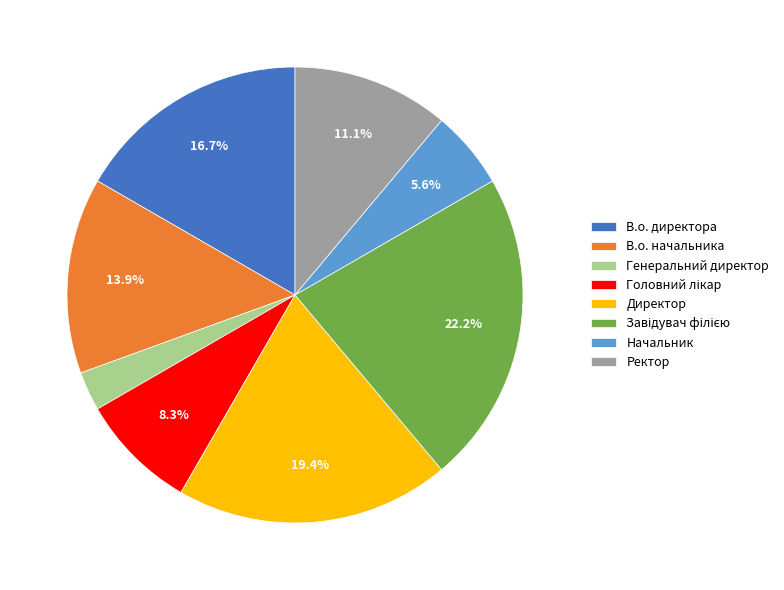

Does Начальник account for over 50% of the chart?

No